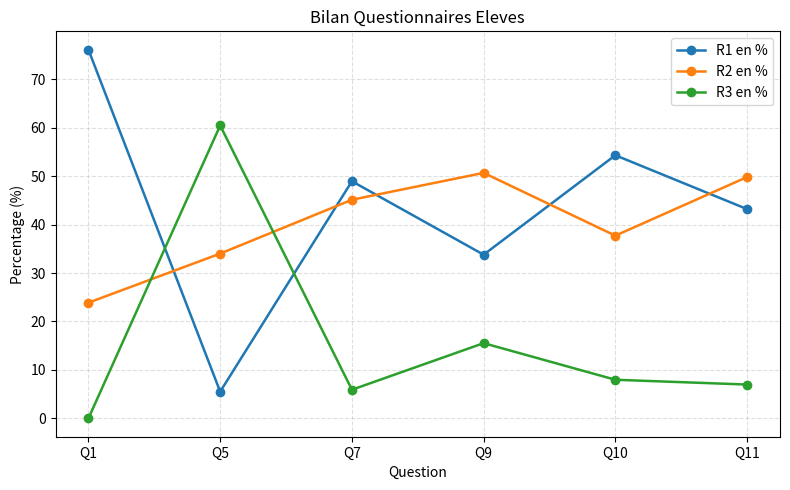

How many lines are shown in the chart?

3